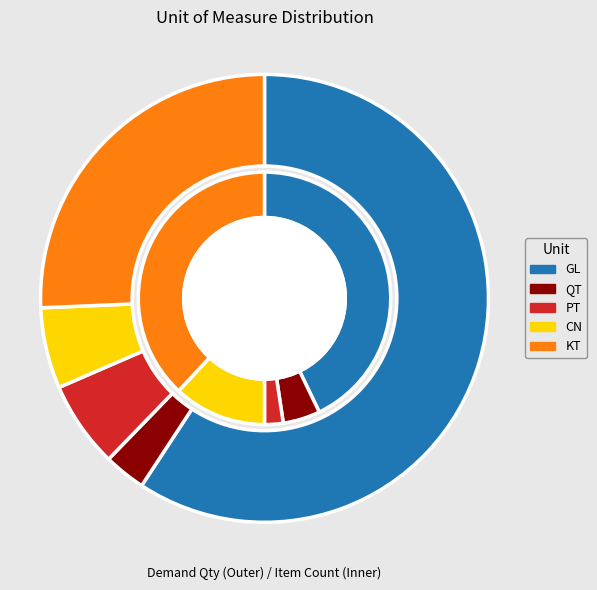

The KT slice represents 16% of the pie. True or false?

False